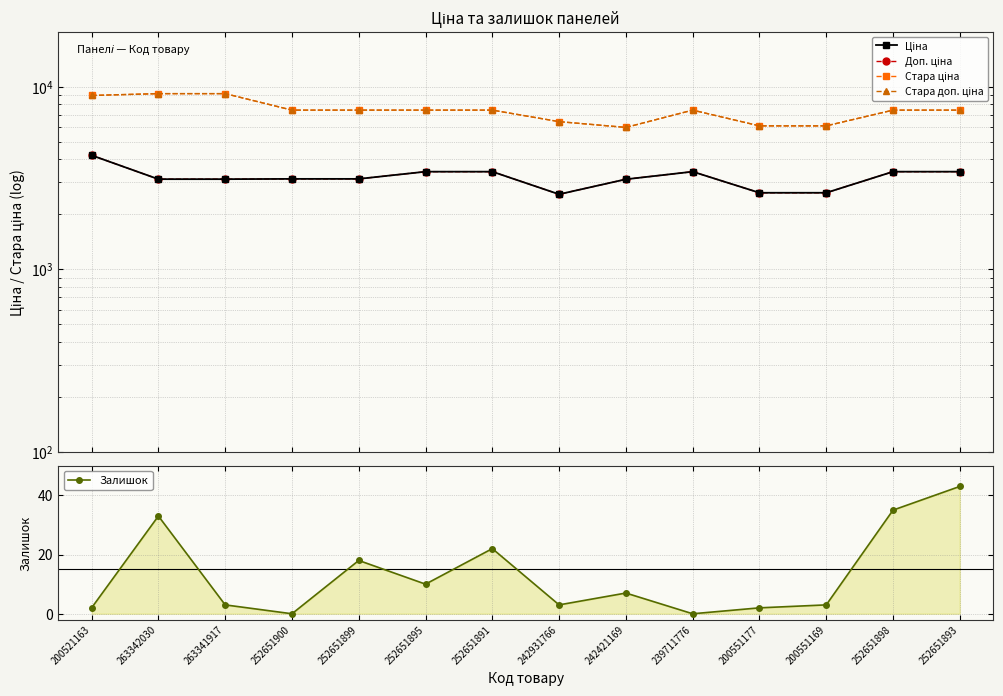

What position from the left is 252651891?

7